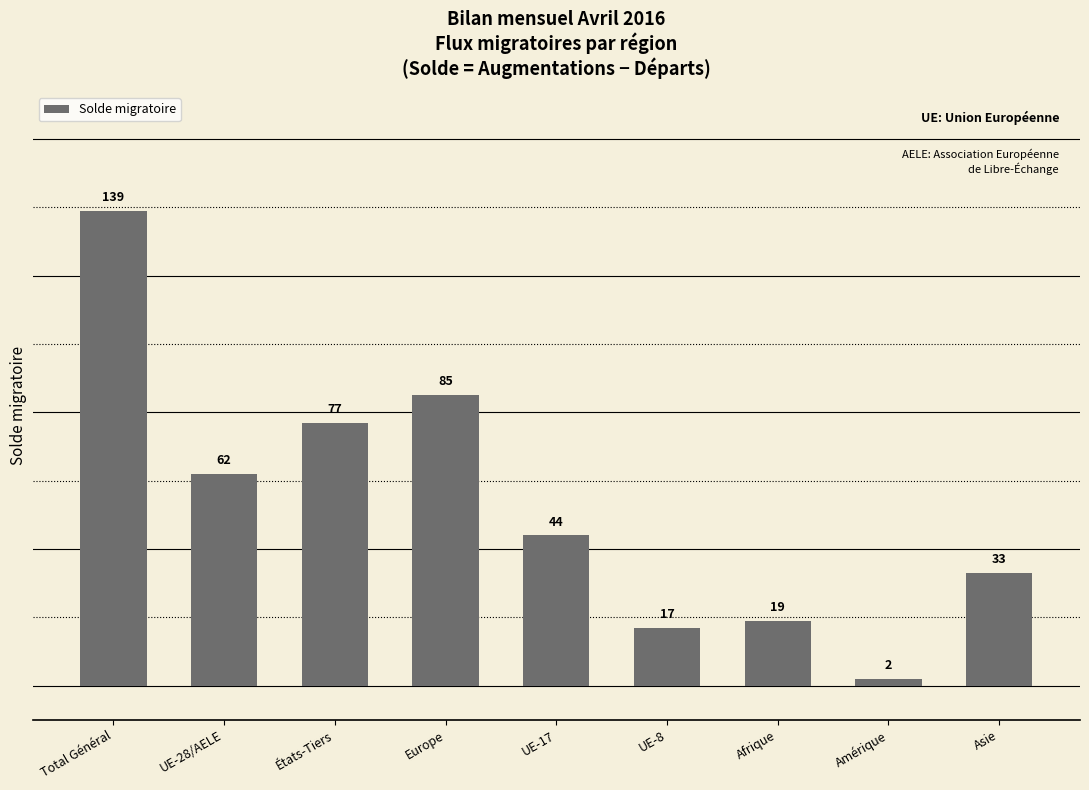

Which label corresponds to the largest value in the chart?

Total Général